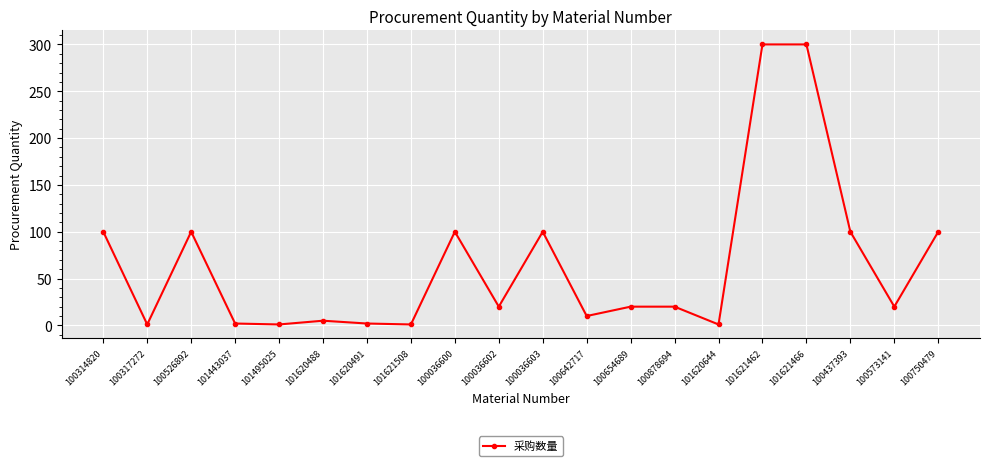

What is the label of the 13th point from the left?

100654689